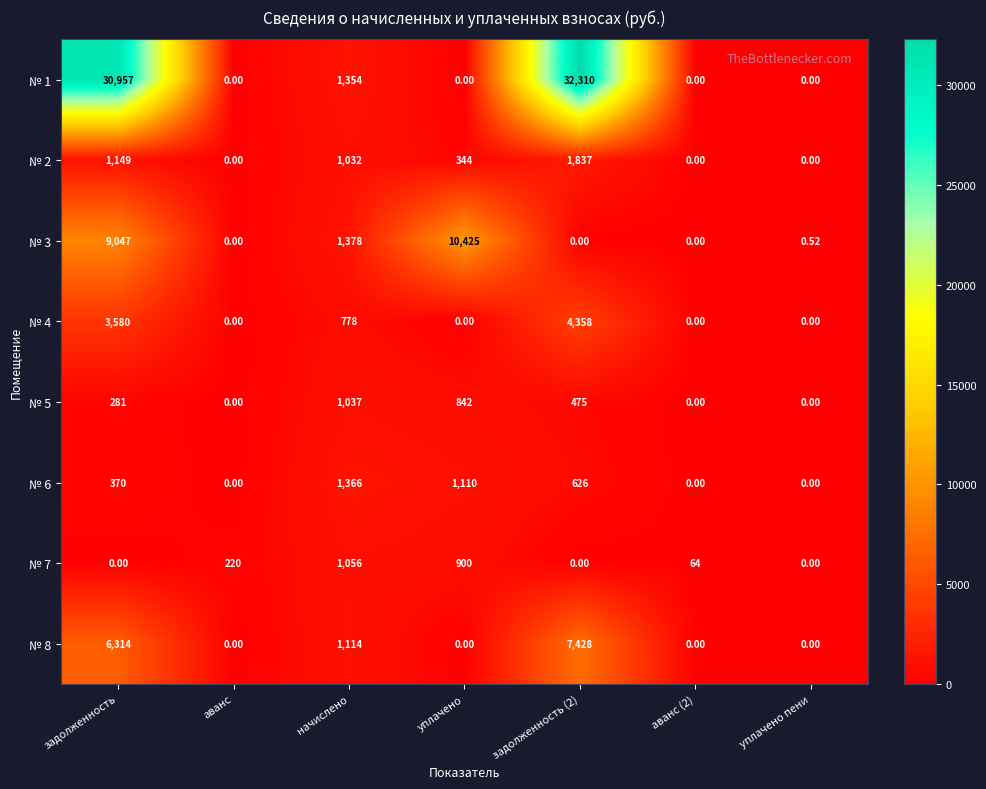

Where is № 3 nearest to the value 5212?

начислено